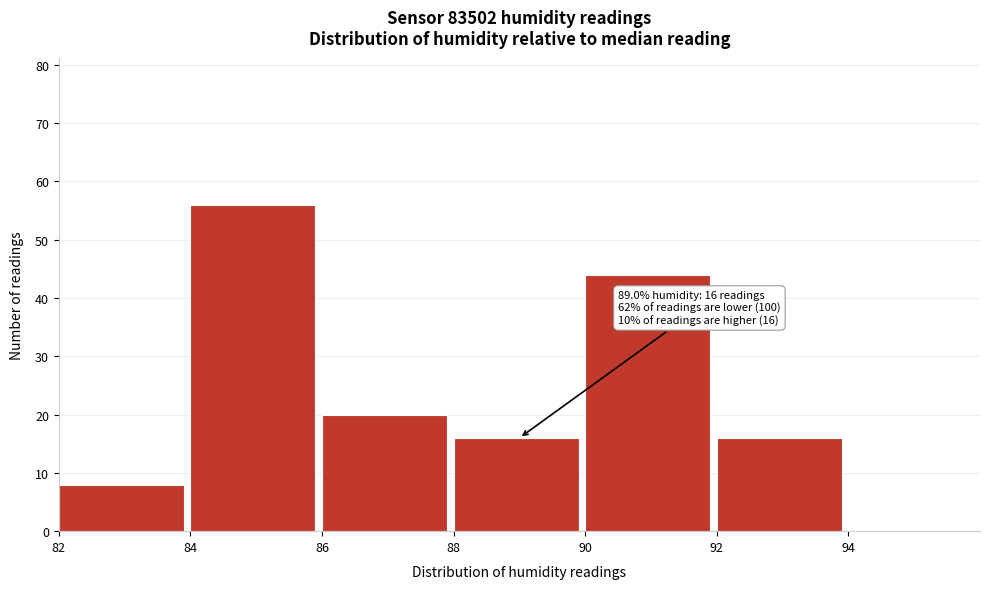

Over which range of the x-axis is the bar tallest?

84 to 86